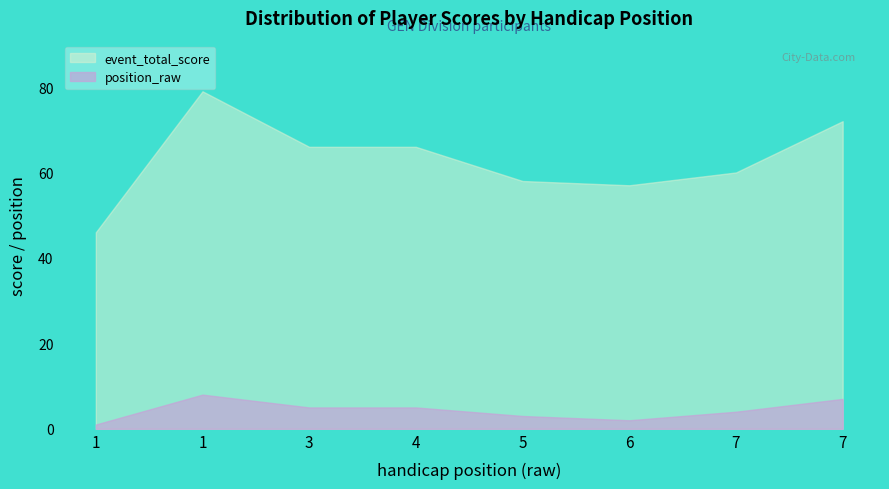

What is the maximum value shown in the chart?

79